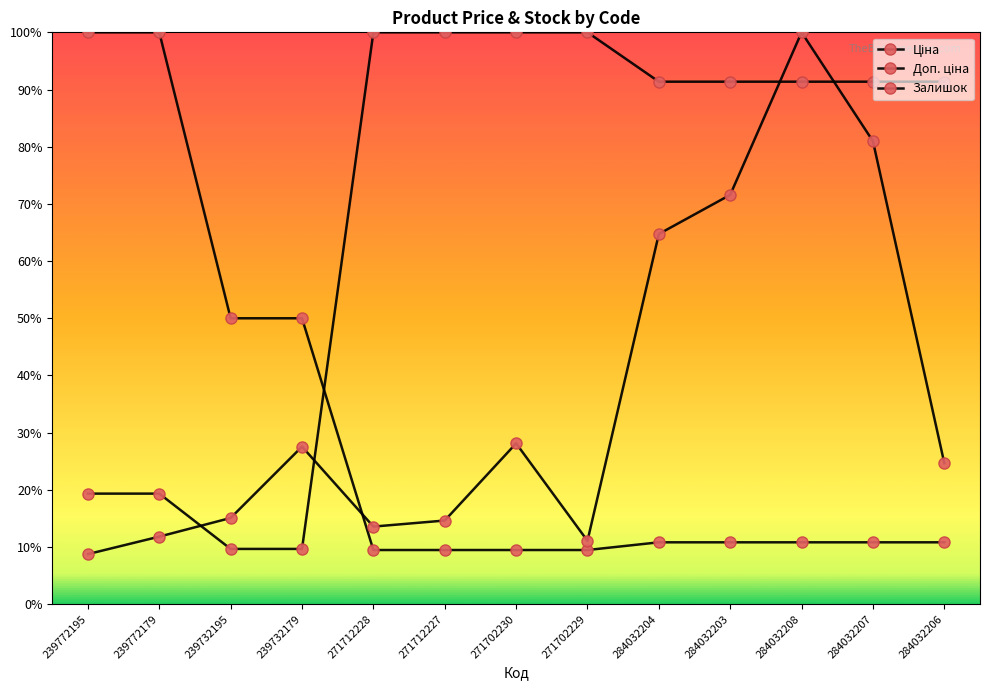

At how many categories does at least one series exceed 46?

13